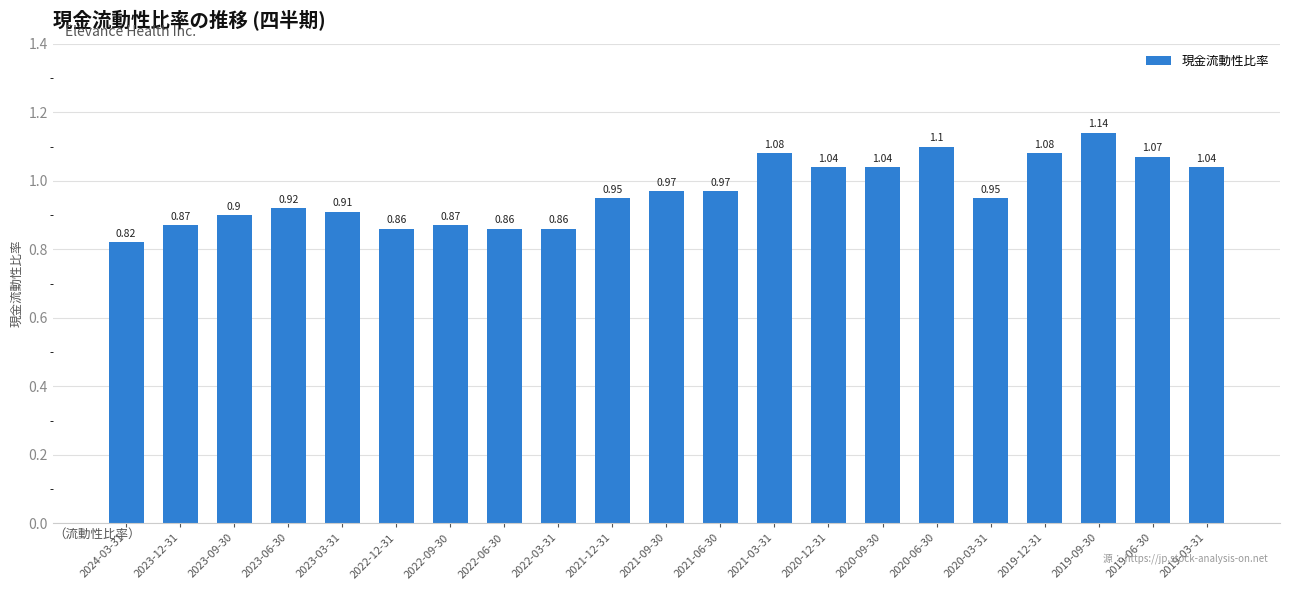

The value at 2023-09-30 is 0.6. True or false?

False